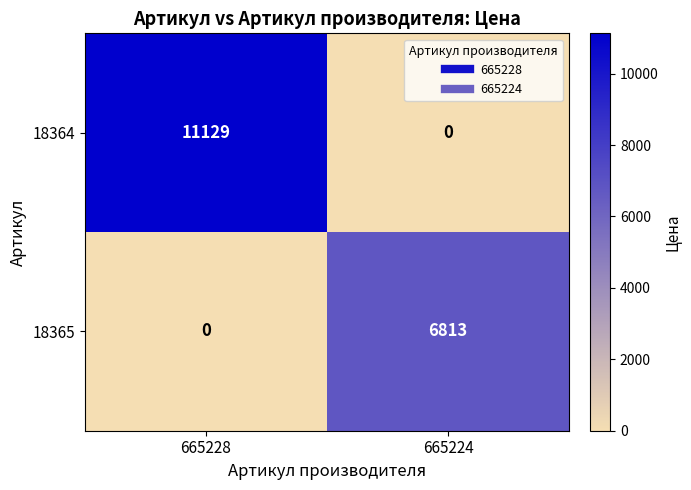

Where is 18364 nearest to the value 5564?

665224